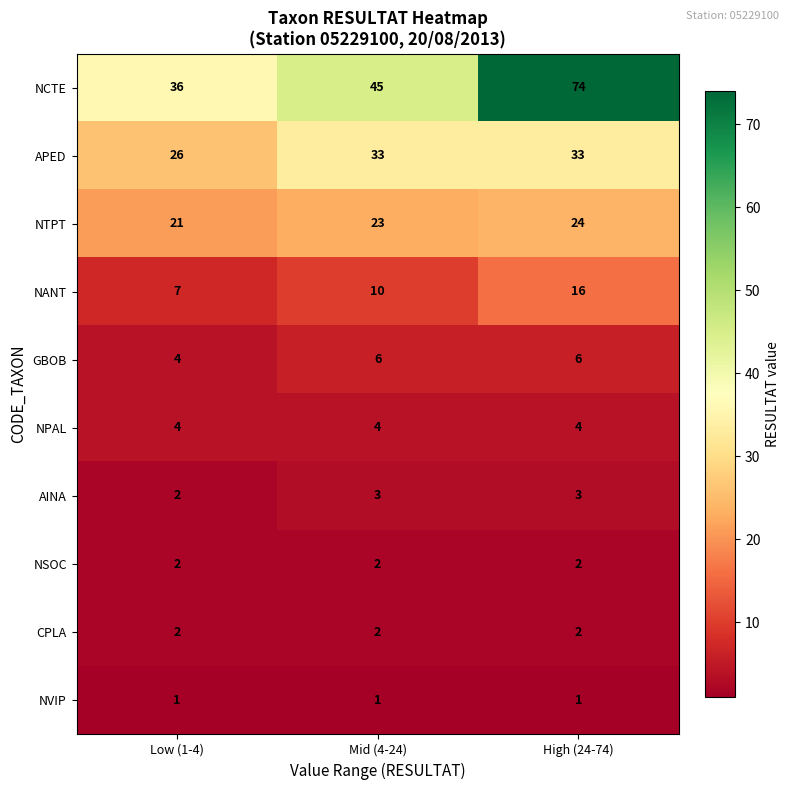

At which category is the sum across all series the highest?

High (24-74)